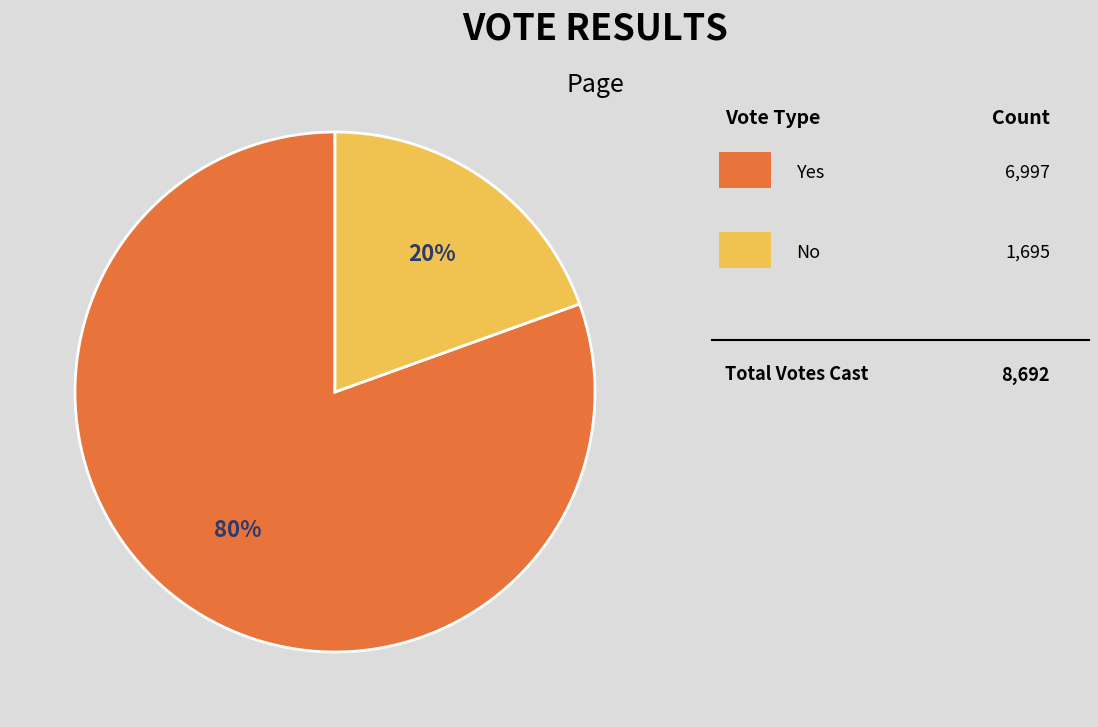

Does any single category account for the majority?

Yes